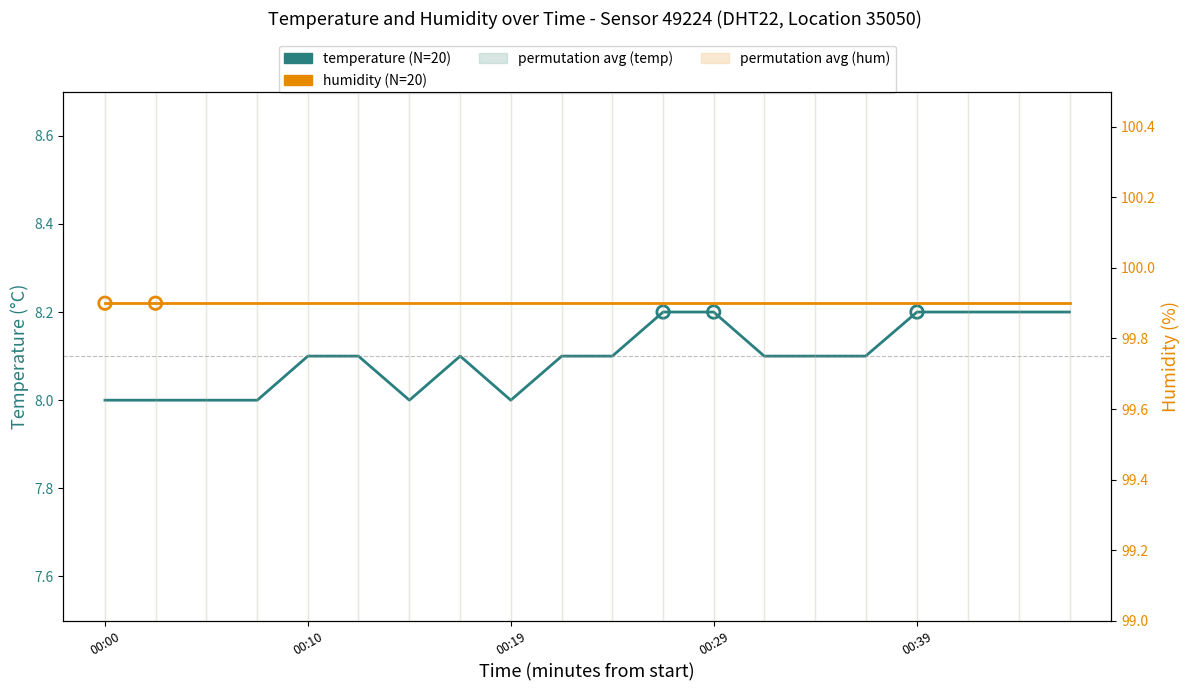

Which has a higher value, 00:29 or 00:15?

00:29